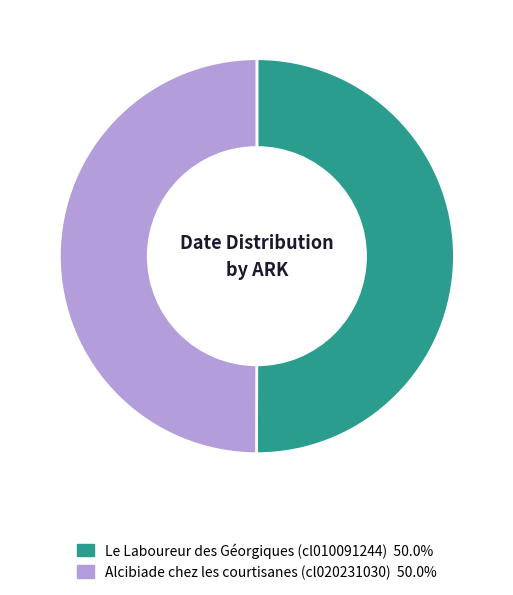

Approximately how many times larger is the value at Alcibiade chez les courtisanes (cl020231030) 50.0% compared to Le Laboureur des Géorgiques (cl010091244) 50.0%?

1.0